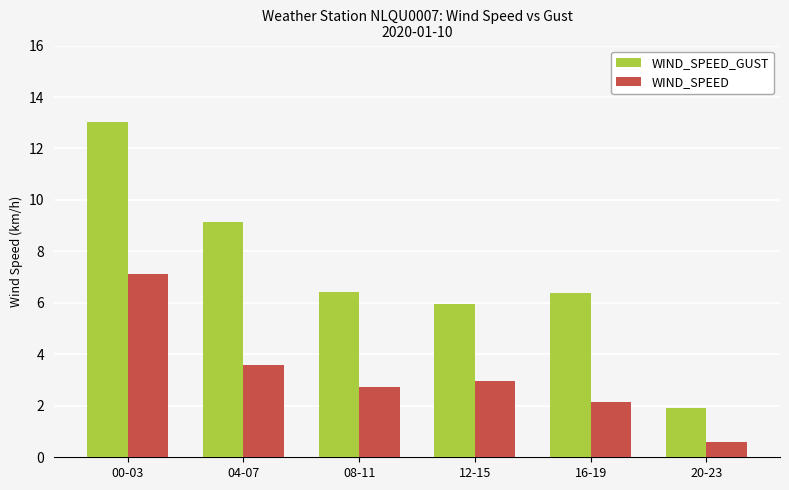

What is the label of the 1st bar from the right?

20-23